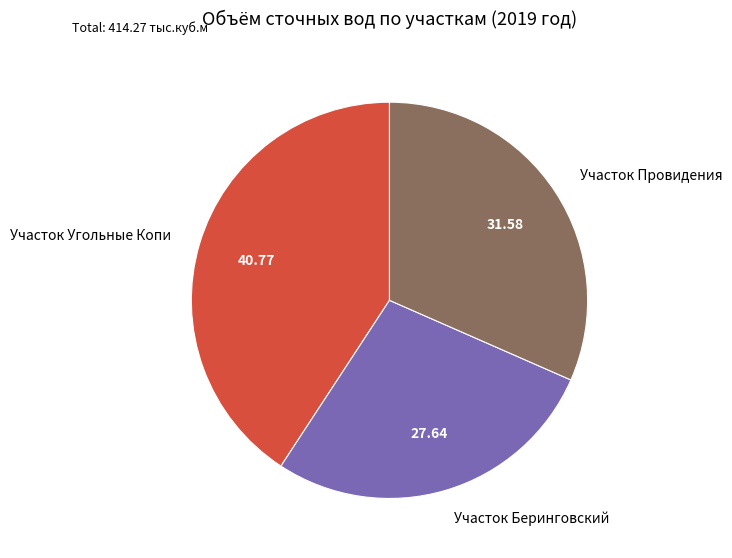

Which slice is the largest?

Участок Угольные Копи